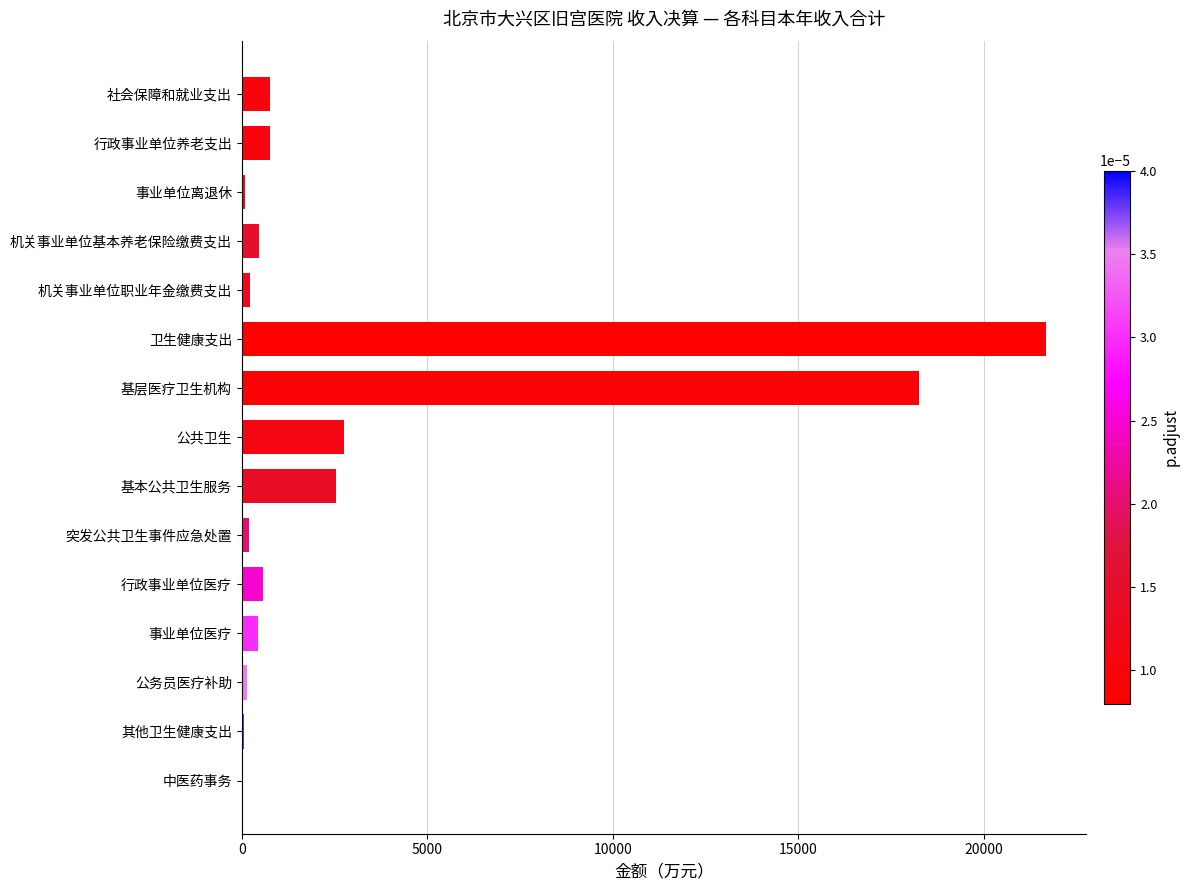

At which label is the value closest to 10837?

基层医疗卫生机构